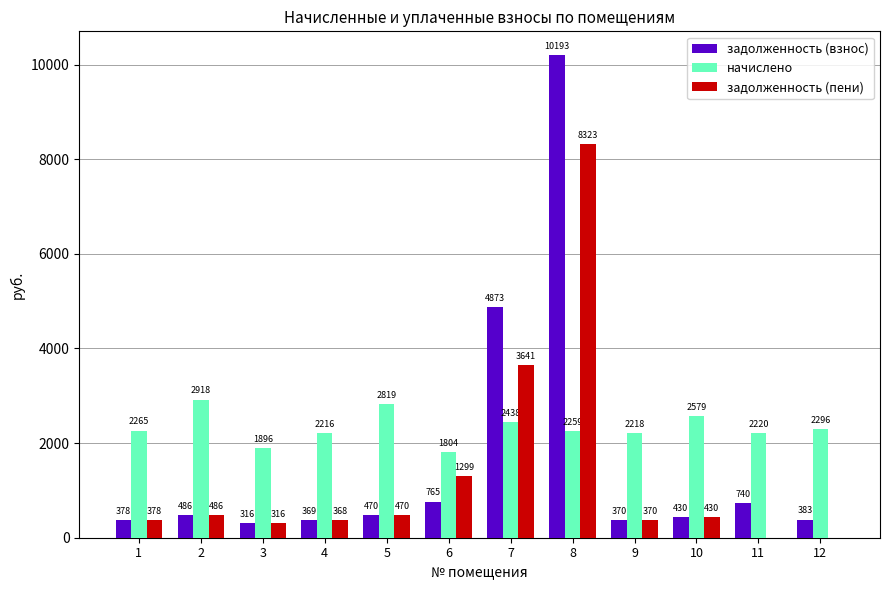

Which series changed the most between 2 and 9?

начислено